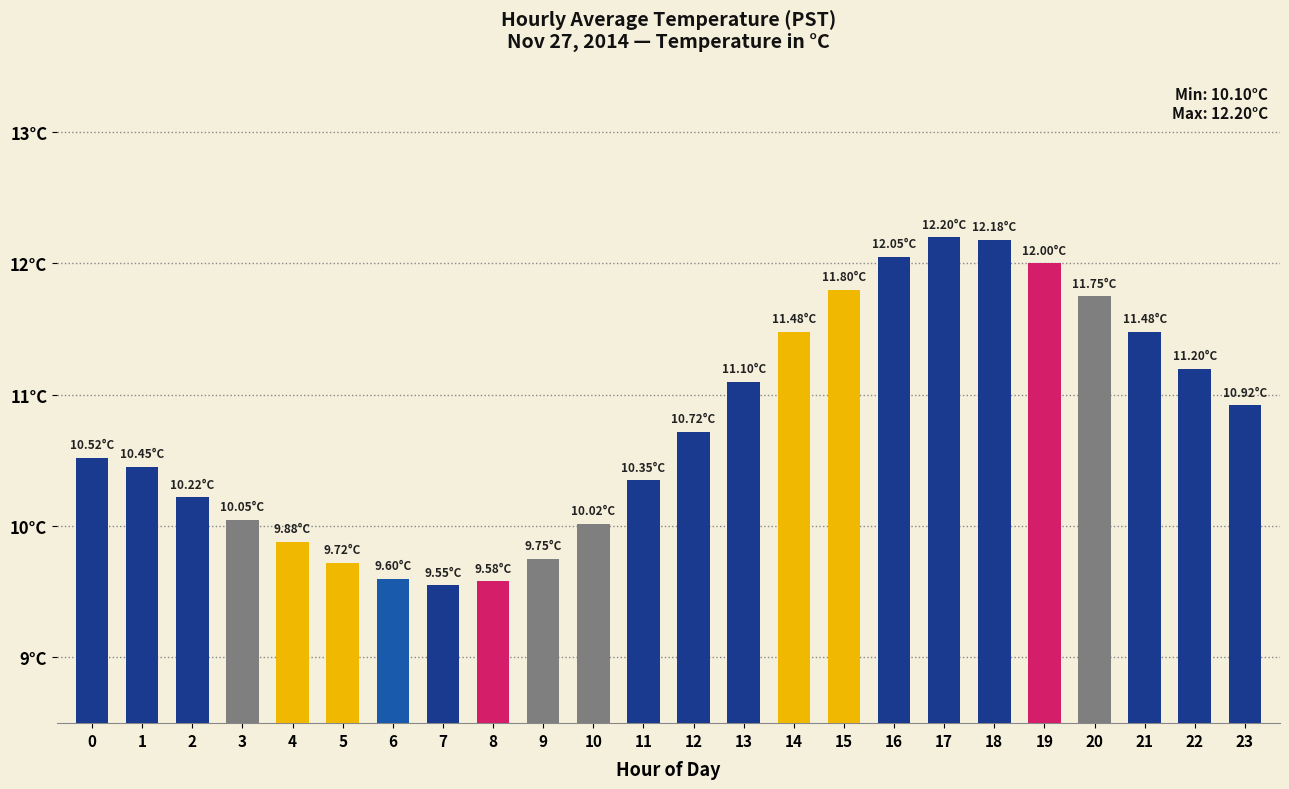

What value does the data have at 20?

11.8